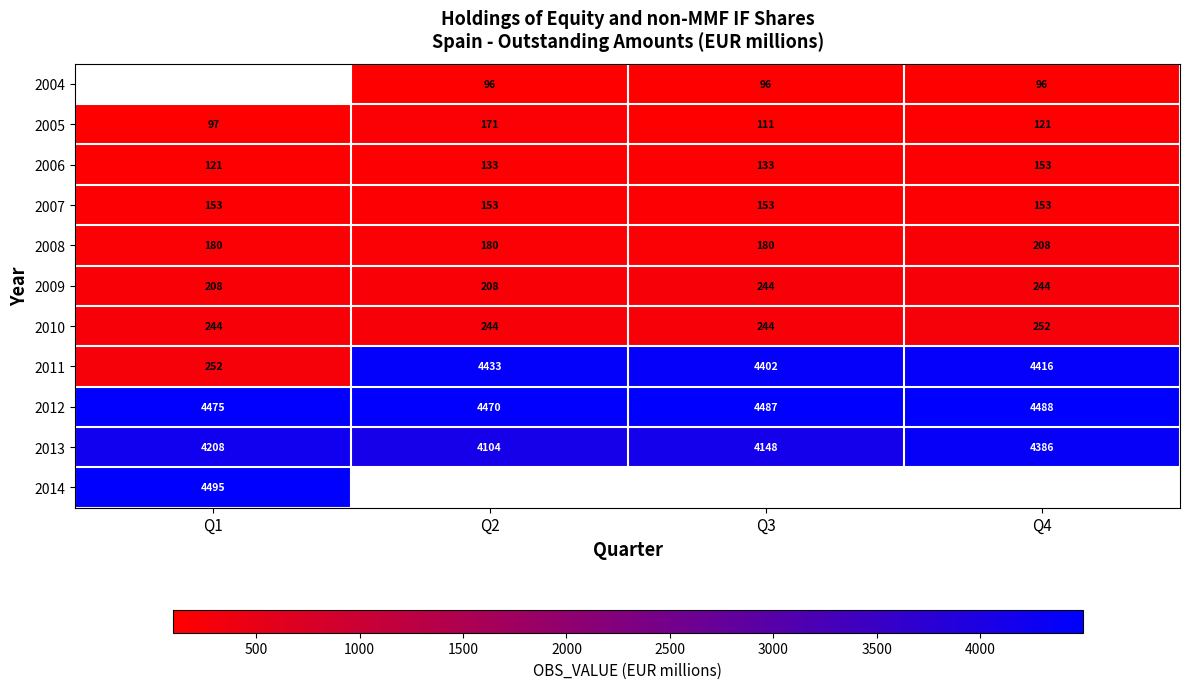

Which has a higher value, Q1 or Q4?

Q4